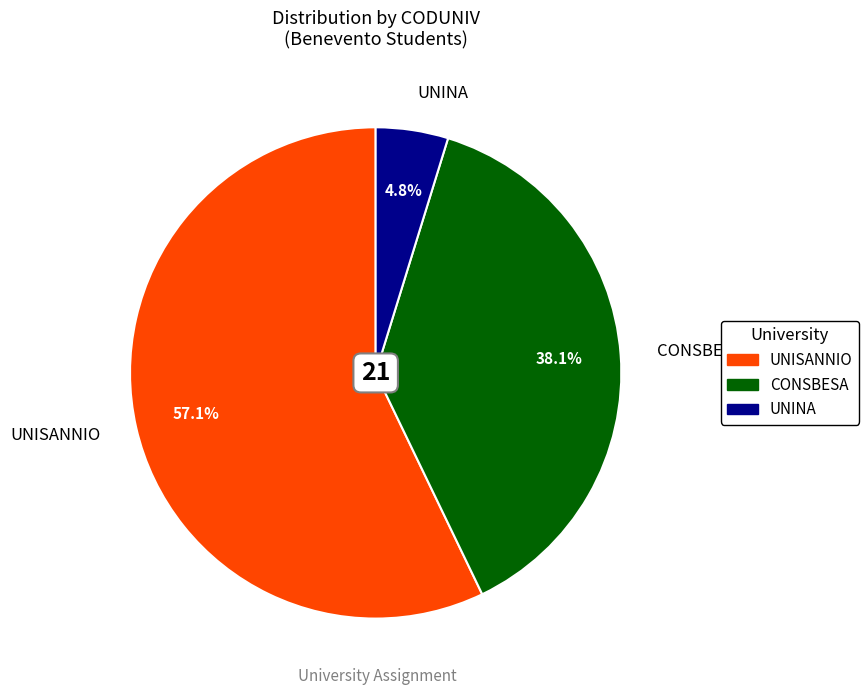

To the nearest percent, what is the combined percentage of CONSBESA and UNISANNIO?

95%